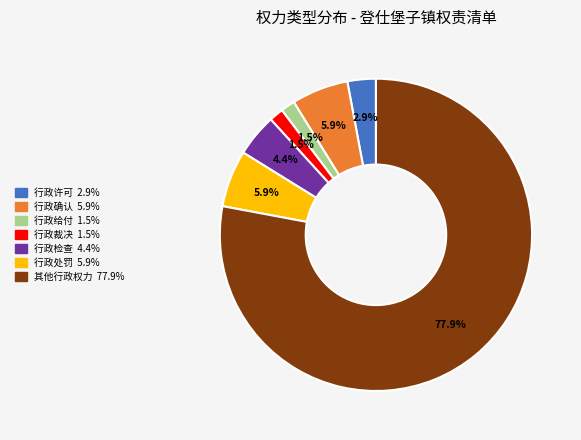

To the nearest percent, what is the average slice percentage?

14%